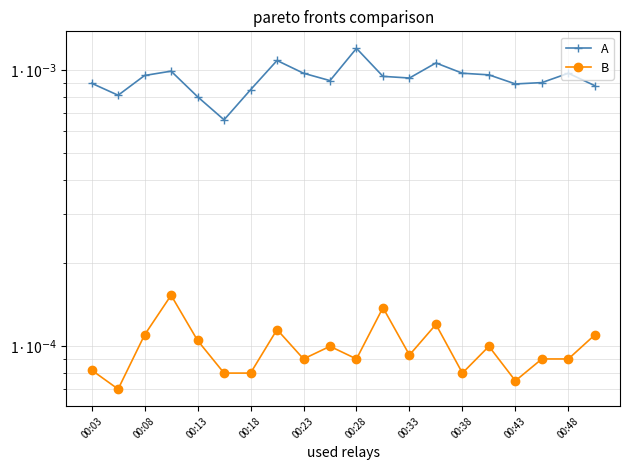

List the series in order of their overall mean, highest first.

A, B